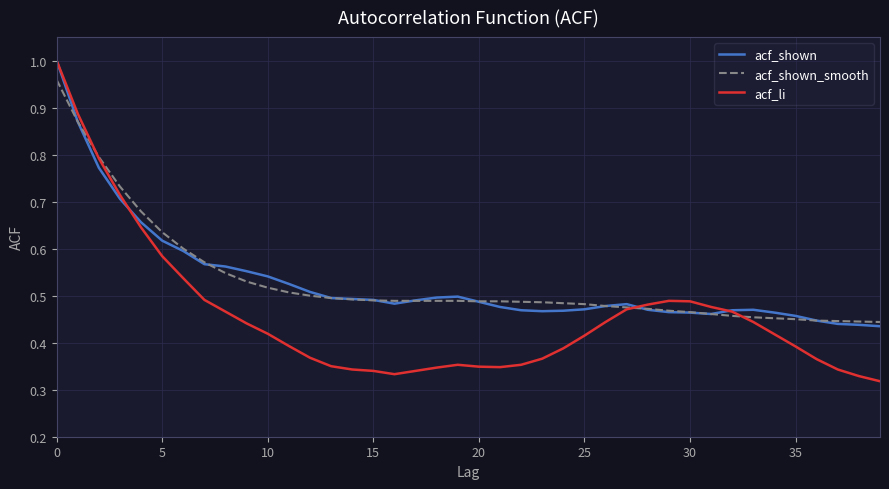

Which series has the widest spread of values?

acf_li